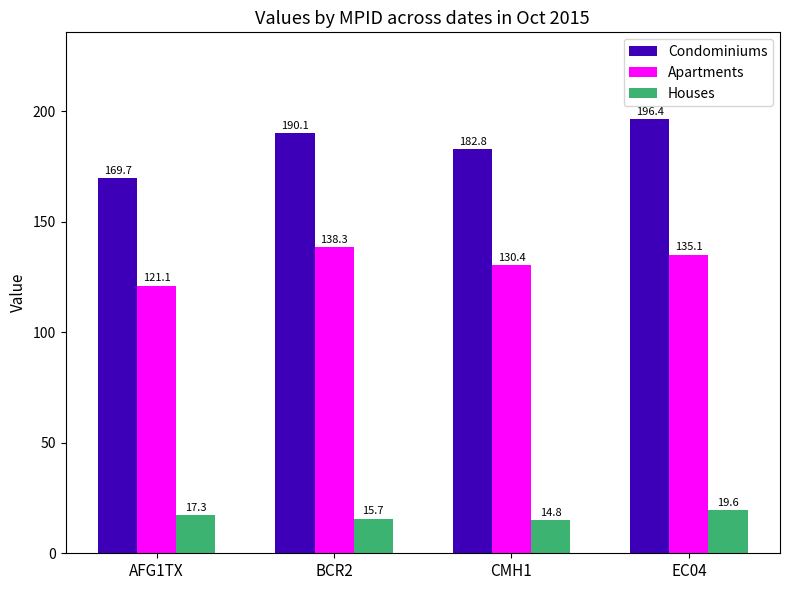

Is the value of Condominiums at AFG1TX greater than the value of Houses at AFG1TX?

Yes